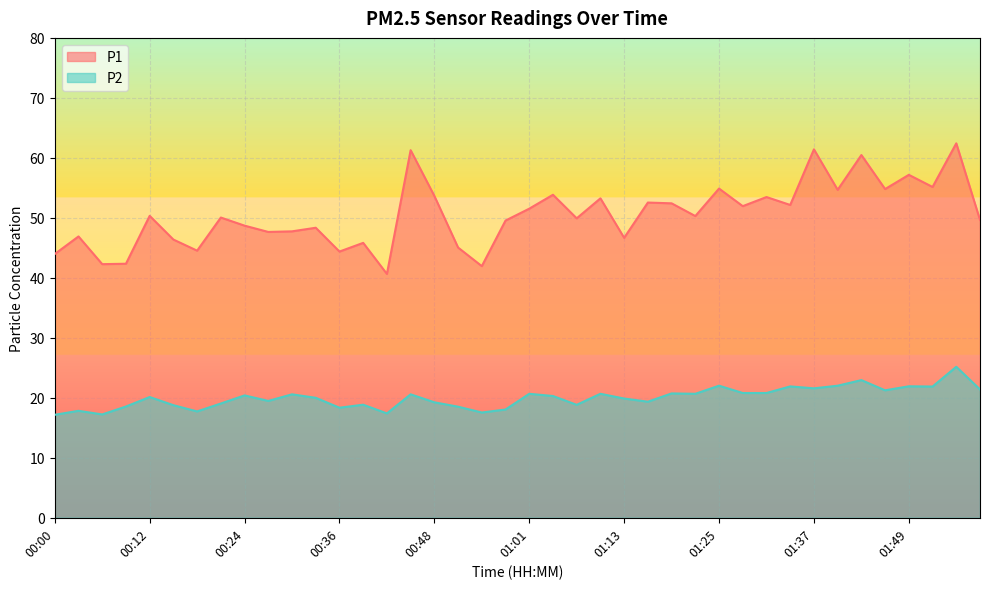

What is the spread (max minus min) of values at 00:06?

25.1